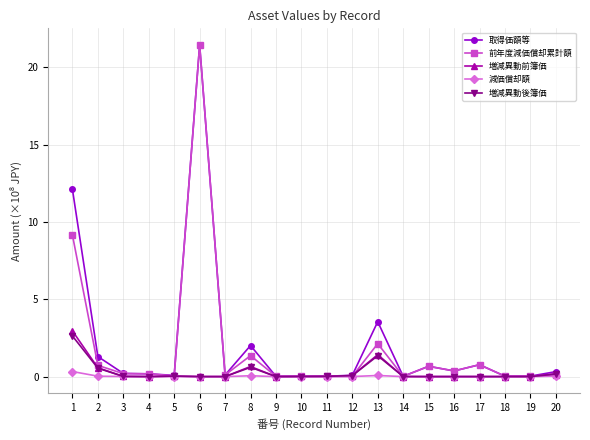

What is the sum of all 取得価額等 values?

43.3